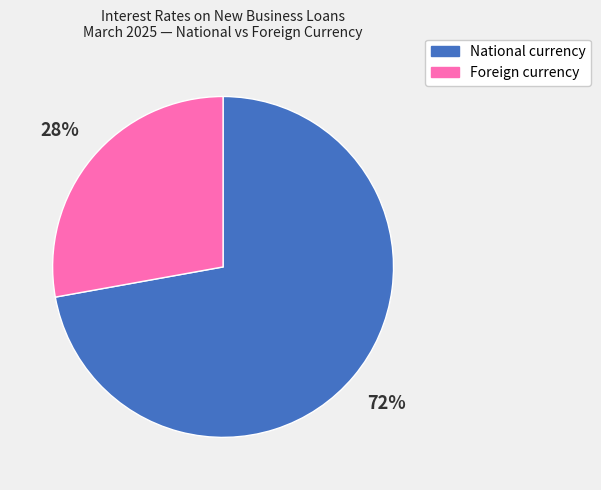

Which has a higher value, National currency or Foreign currency?

National currency